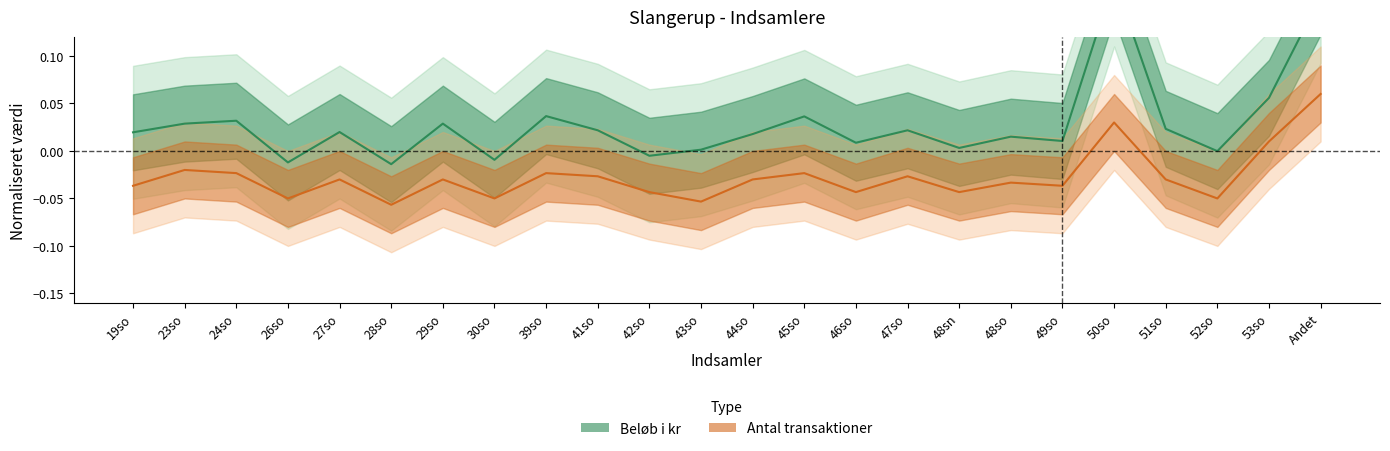

Which series has the largest total across all categories?

Beløb i kr